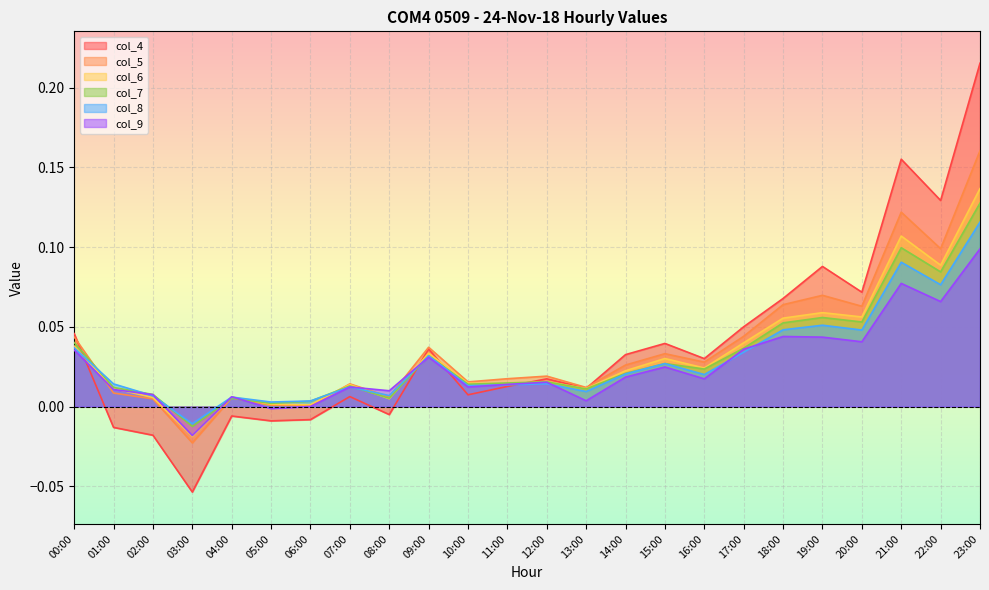

Between which two adjacent categories do col_9 and col_6 first intersect?

01:00 and 02:00